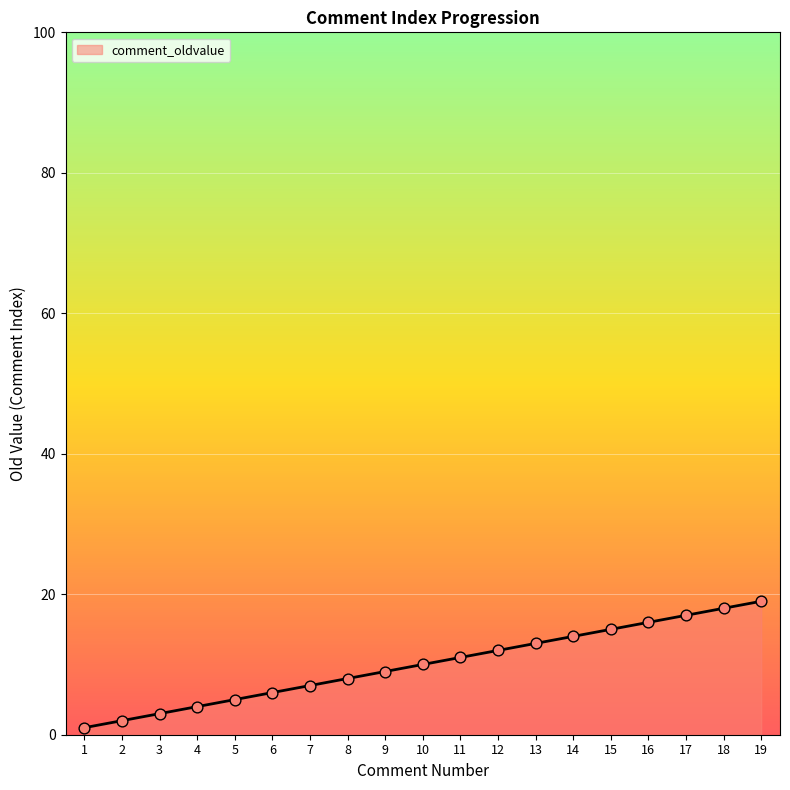

Approximately how many times larger is the value at 13 compared to 7?

1.9